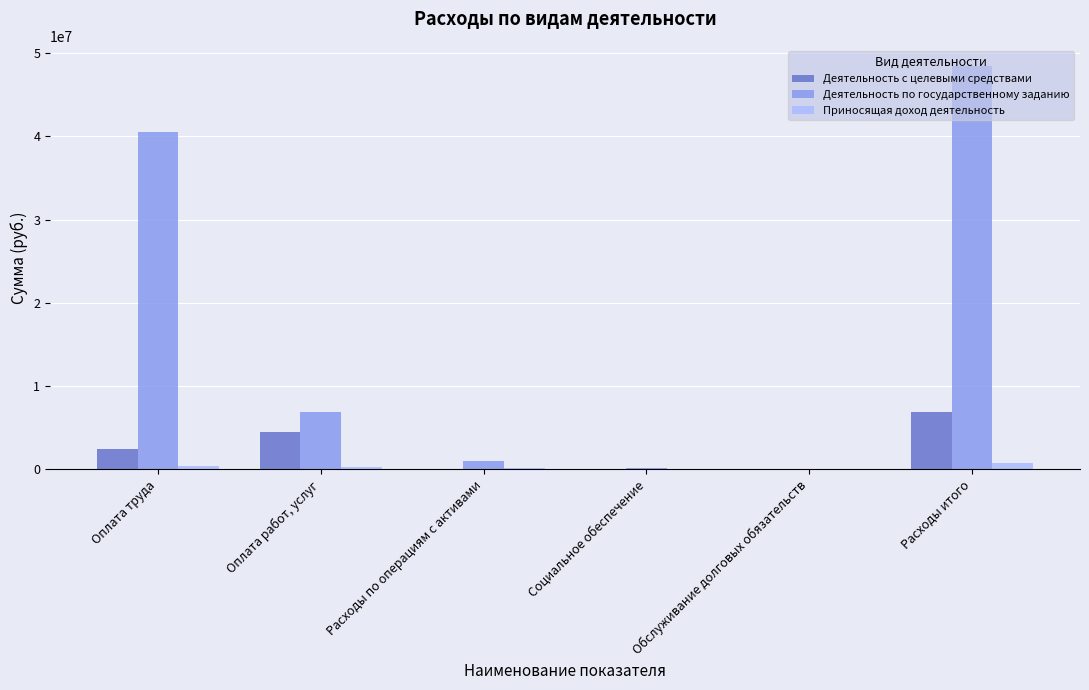

How many distinct data groups are displayed?

3